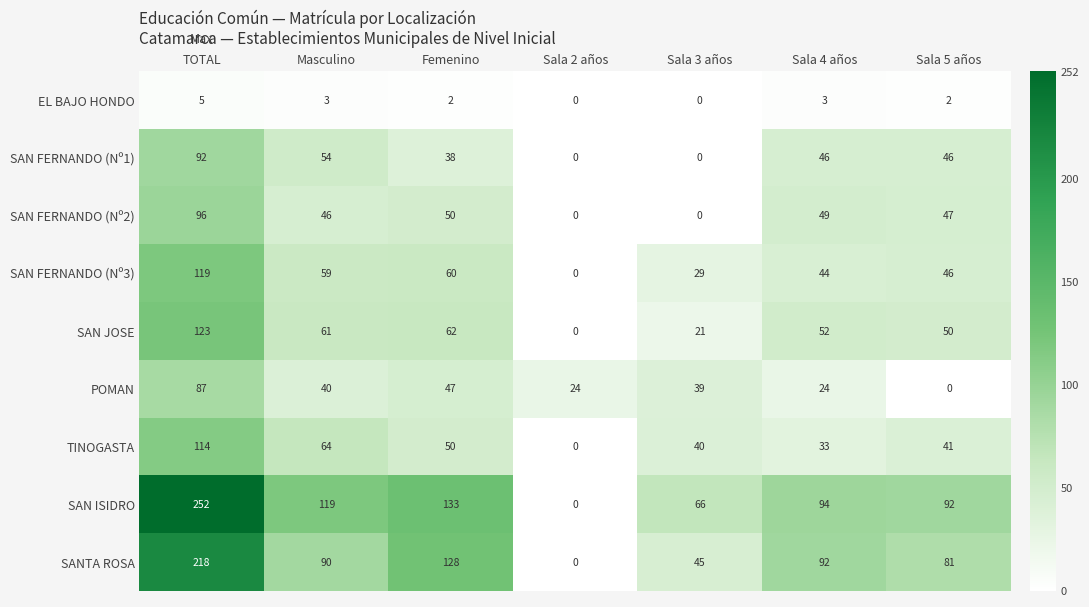

How many data points does each series have?

7